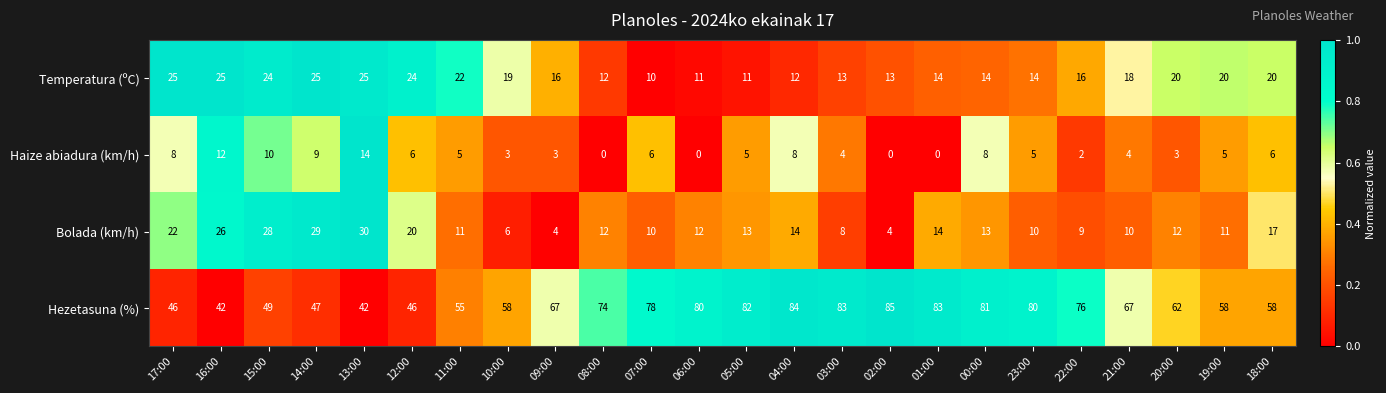

What is the sum of all Temperatura (ºC) values?

423